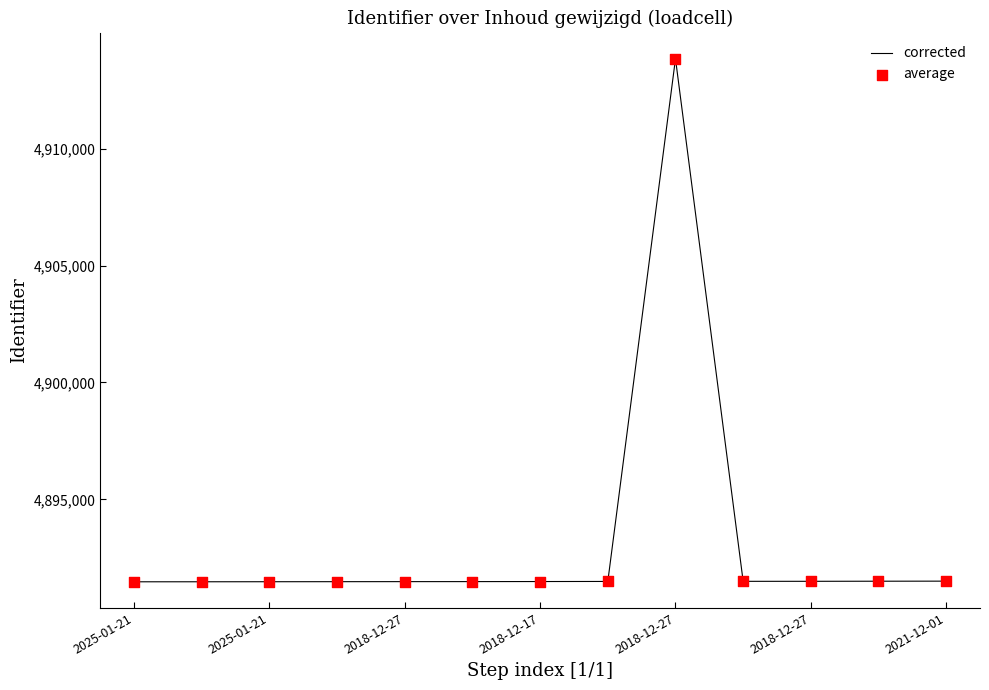

What is the minimum value shown in the chart?

4891472